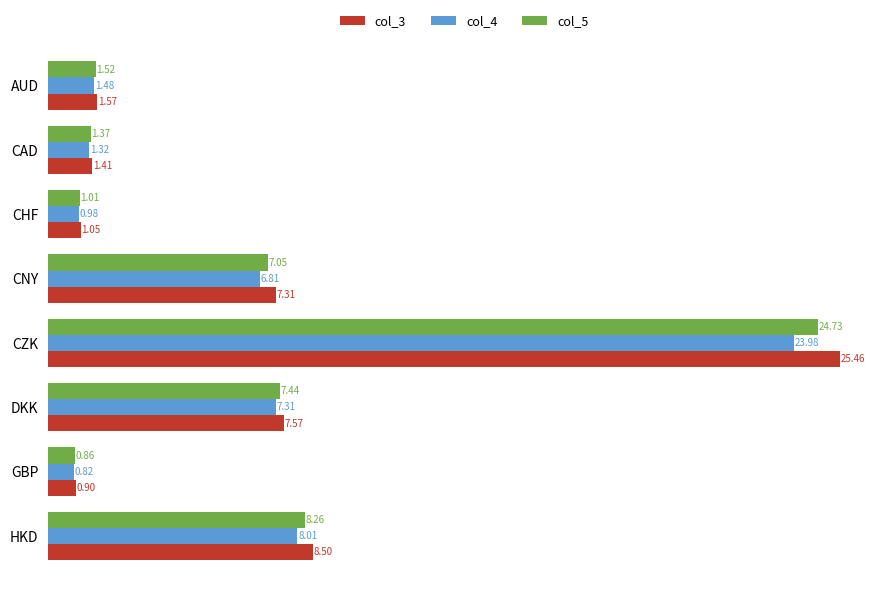

What are all the series names shown in the legend?

col_3, col_4, col_5